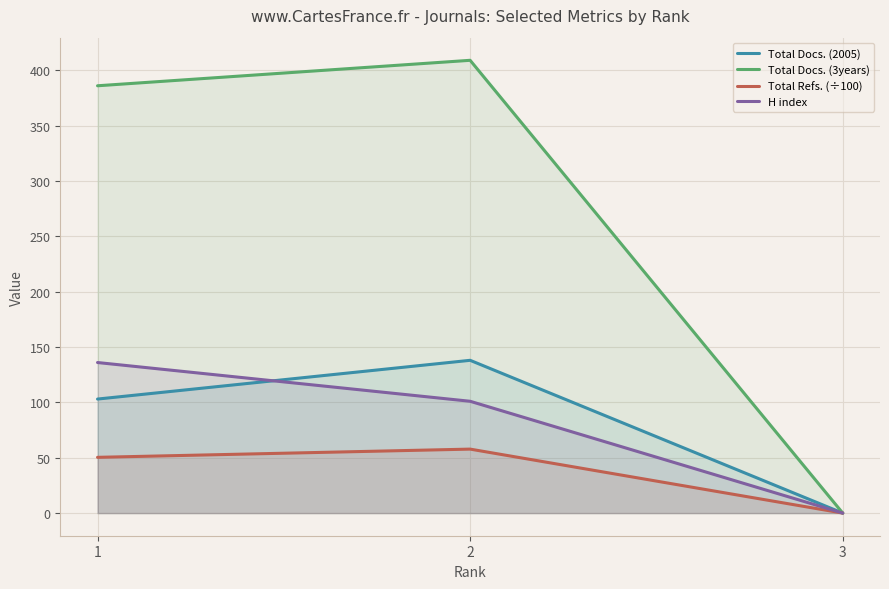

What is the average value of the H index series?

79.0